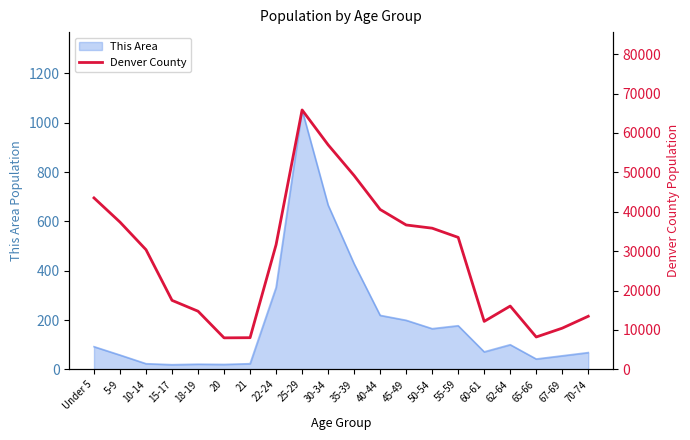

How many interior local valleys (lower than both neighbors) does the data have?

3